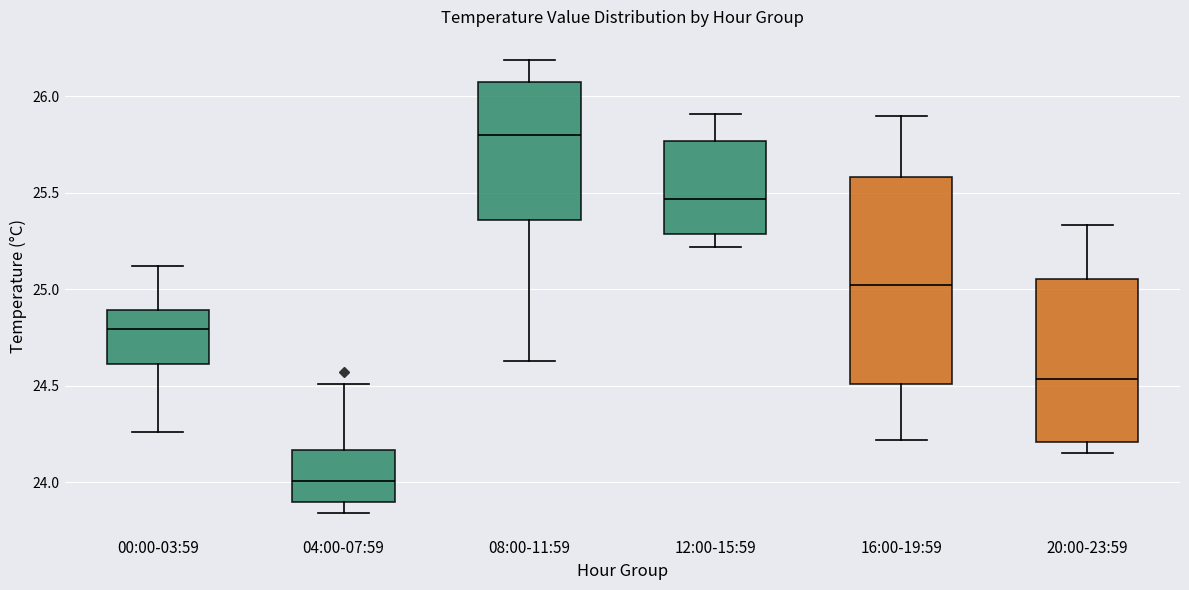

Which box is the tallest, from its lower edge to its upper edge?

16:00-19:59